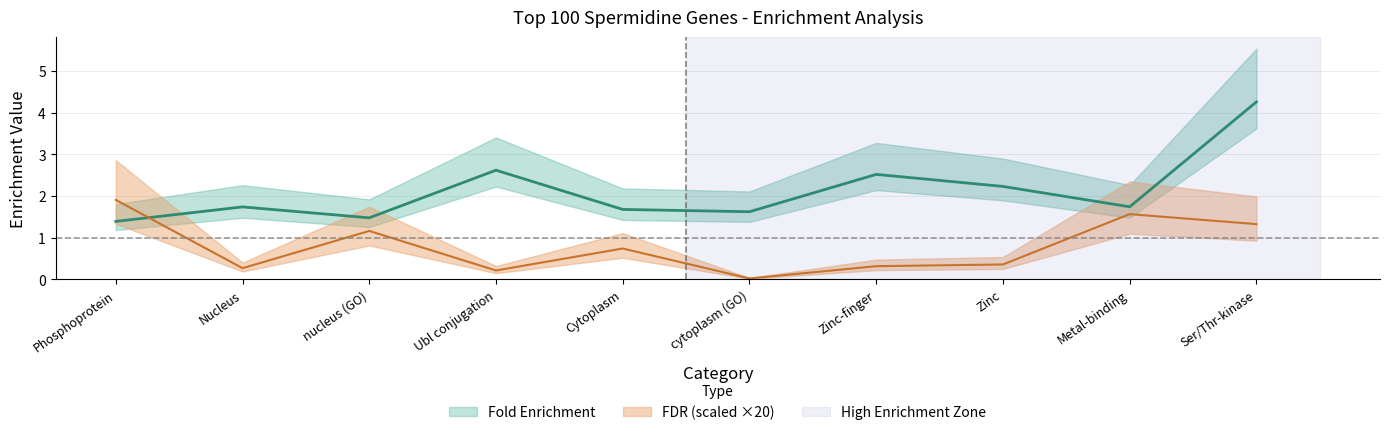

True or false: fdr has more than 2 interior local peaks.

True